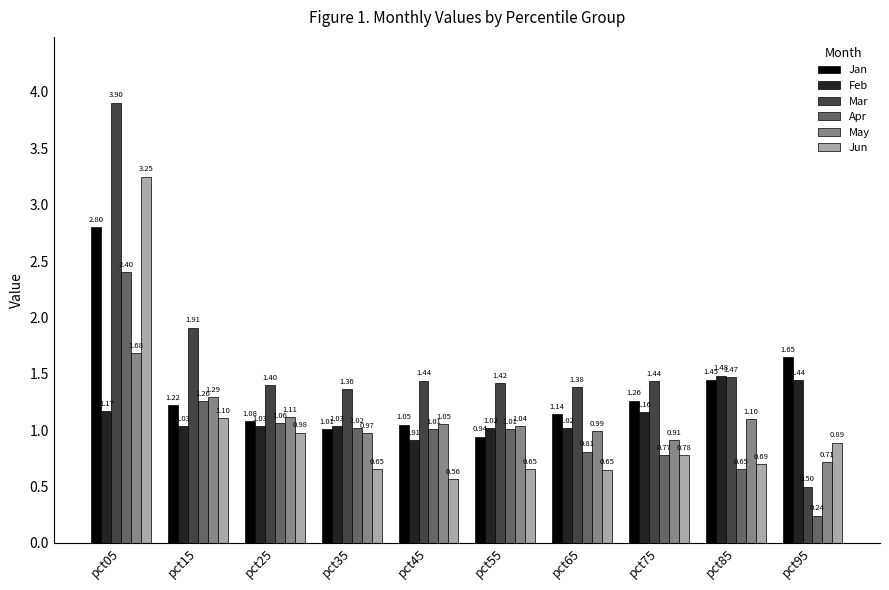

The value of Feb at pct35 is 1.8. True or false?

False